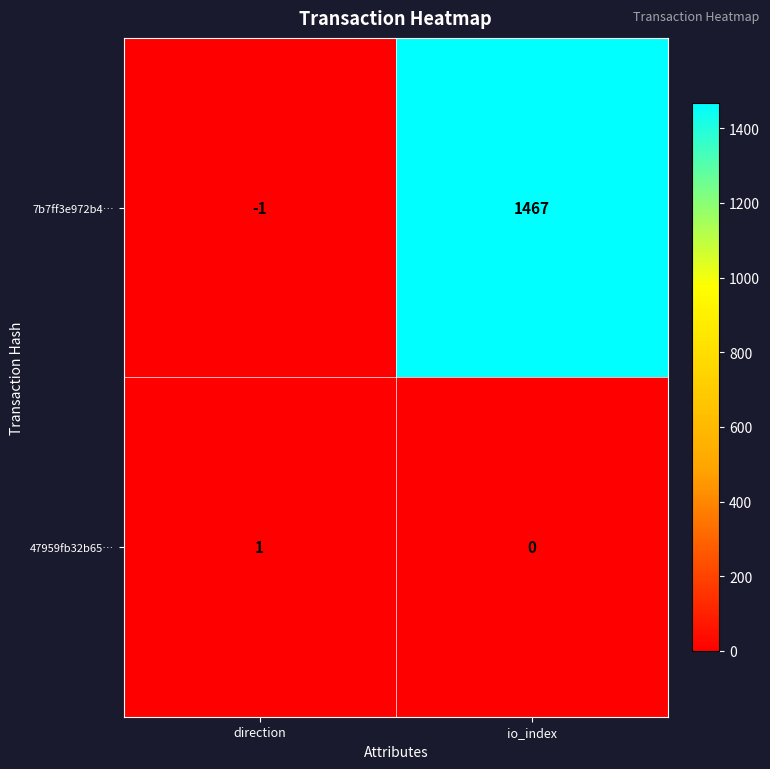

What is the difference between the 7b7ff3e972b4… values at direction and io_index?

1468